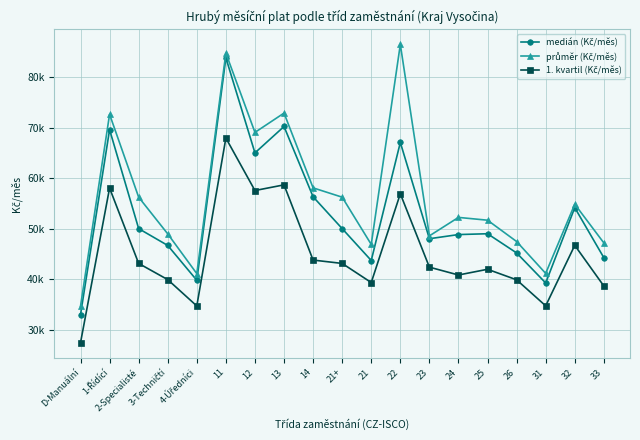

List the series in order of their overall mean, lowest first.

1. kvartil (Kč/měs), medián (Kč/měs), průměr (Kč/měs)